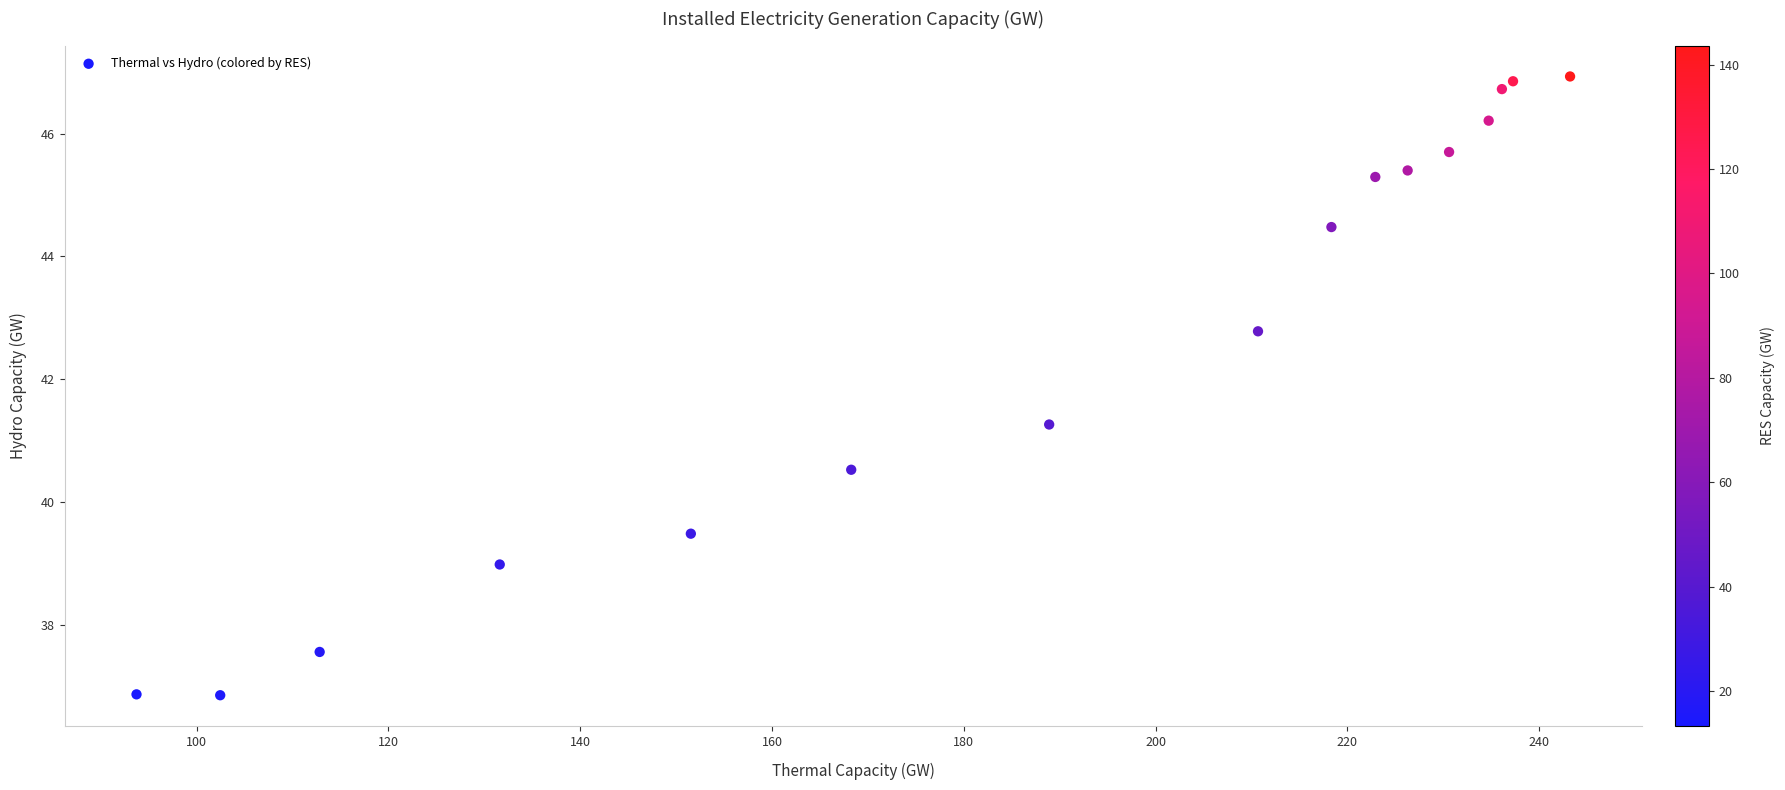

What Y value in the scatter plot is closest to 41?

41.3